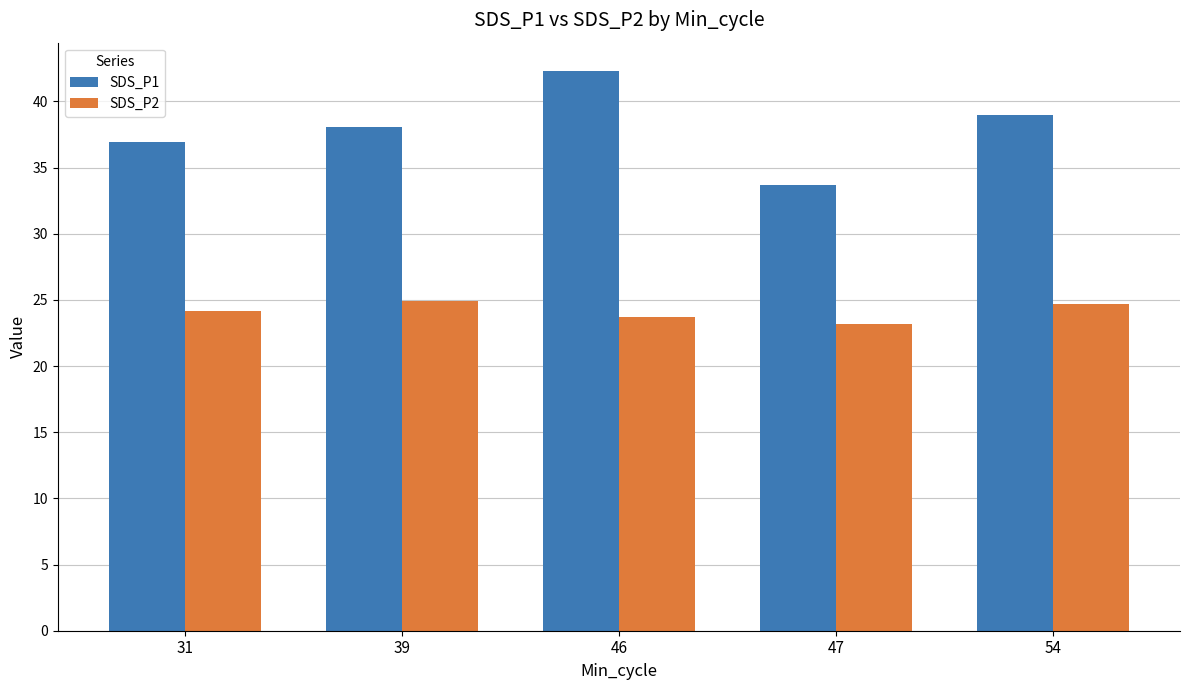

Rank the series by their maximum value, from lowest to highest.

SDS_P2, SDS_P1